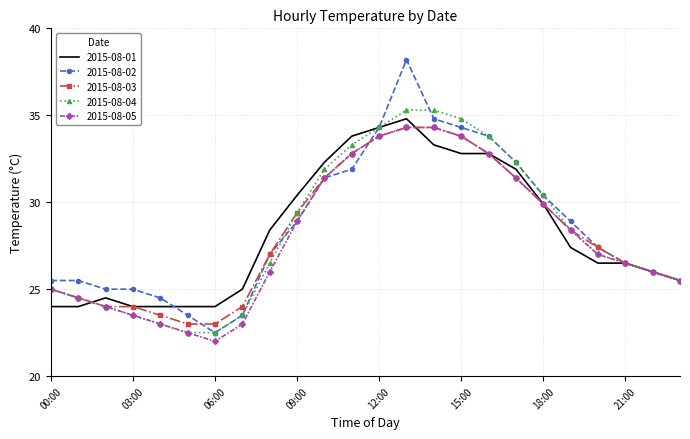

What is the maximum value shown in the chart?

38.2